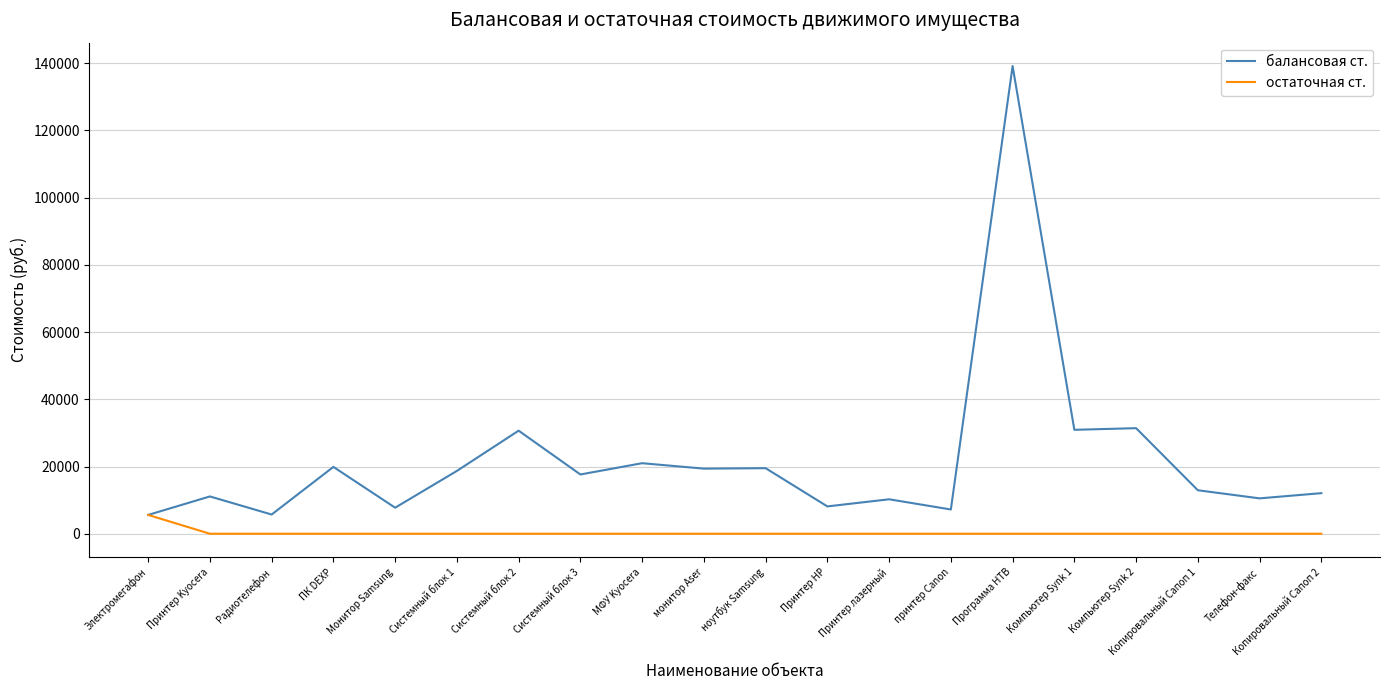

Which series has the largest range (max minus min)?

балансовая ст.